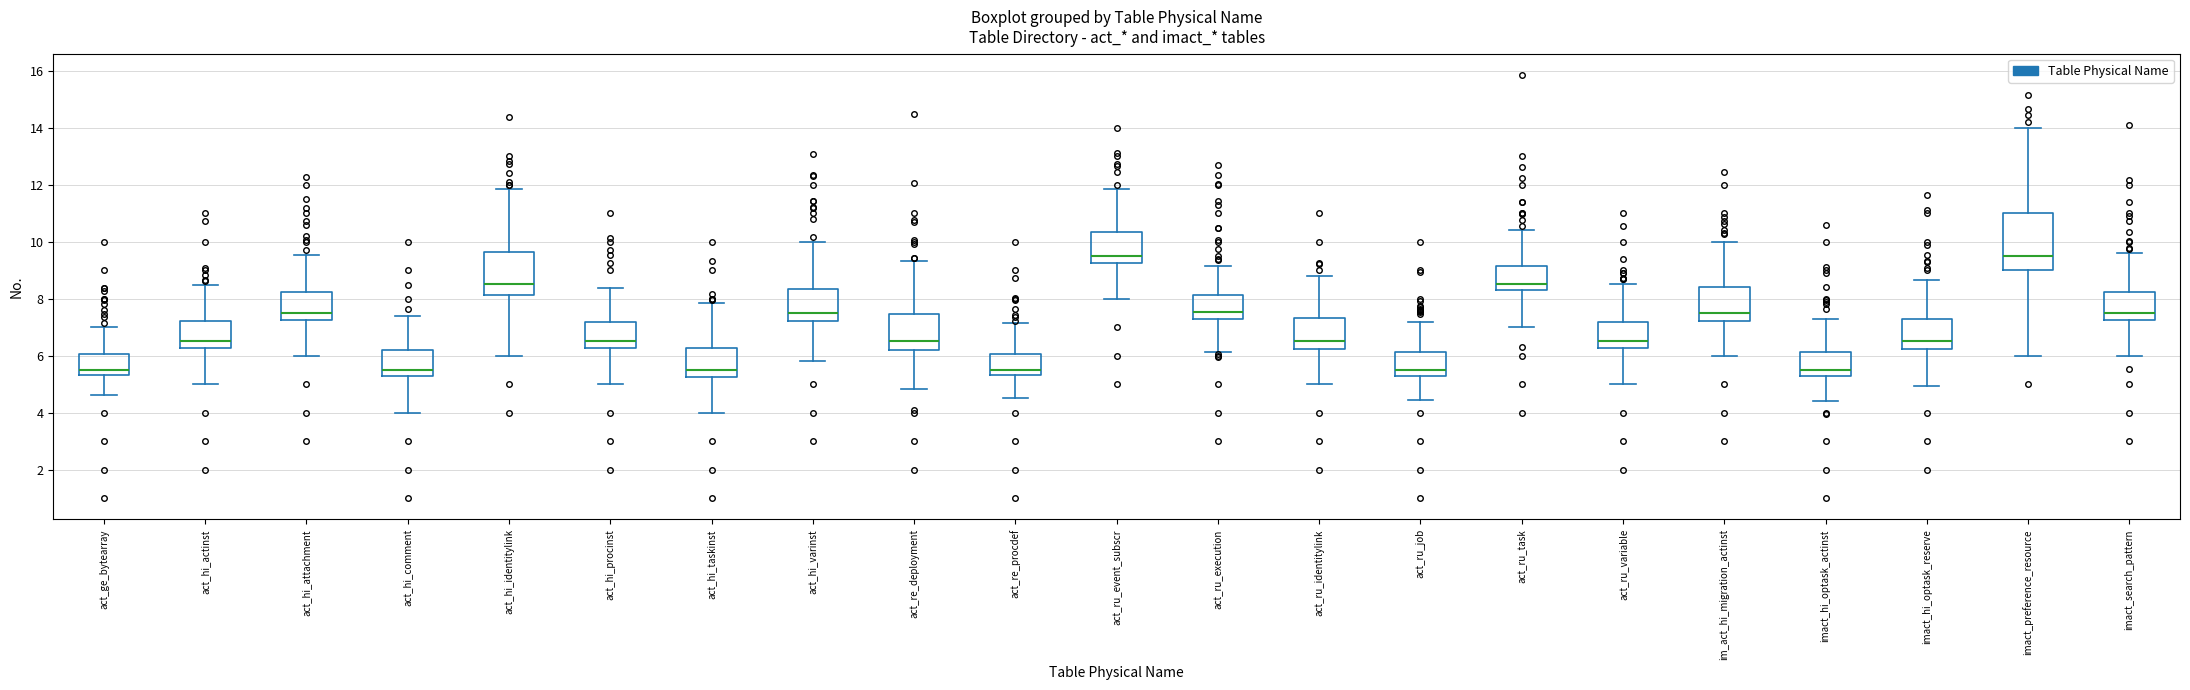

Reading left to right, transcribe this box plot: for each box, give where its median line is, the range the box spans, and where its two whiskers end, as read against the y-axis. The values are not printed on the chart, so give them approximately, as read against the axis.

act_ge_bytearray: median 5.6, box 5.4 to 6.0, whiskers 4.6 to 7.0
act_hi_actinst: median 6.6, box 6.2 to 7.2, whiskers 5.0 to 8.6
act_hi_attachment: median 7.6, box 7.2 to 8.2, whiskers 6.0 to 9.6
act_hi_comment: median 5.6, box 5.2 to 6.2, whiskers 4.0 to 7.4
act_hi_identitylink: median 8.6, box 8.2 to 9.6, whiskers 6.0 to 11.8
act_hi_procinst: median 6.6, box 6.2 to 7.2, whiskers 5.0 to 8.4
act_hi_taskinst: median 5.6, box 5.2 to 6.2, whiskers 4.0 to 7.8
act_hi_varinst: median 7.6, box 7.2 to 8.4, whiskers 5.8 to 10.0
act_re_deployment: median 6.6, box 6.2 to 7.4, whiskers 4.8 to 9.4
act_re_procdef: median 5.6, box 5.4 to 6.0, whiskers 4.6 to 7.2
act_ru_event_subscr: median 9.6, box 9.2 to 10.4, whiskers 8.0 to 11.8
act_ru_execution: median 7.6, box 7.2 to 8.2, whiskers 6.2 to 9.2
act_ru_identitylink: median 6.6, box 6.2 to 7.4, whiskers 5.0 to 8.8
act_ru_job: median 5.6, box 5.2 to 6.2, whiskers 4.4 to 7.2
act_ru_task: median 8.6, box 8.2 to 9.2, whiskers 7.0 to 10.4
act_ru_variable: median 6.6, box 6.2 to 7.2, whiskers 5.0 to 8.6
im_act_hi_migration_actinst: median 7.6, box 7.2 to 8.4, whiskers 6.0 to 10.0
imact_hi_optask_actinst: median 5.6, box 5.2 to 6.2, whiskers 4.4 to 7.2
imact_hi_optask_reserve: median 6.6, box 6.2 to 7.2, whiskers 5.0 to 8.6
imact_preference_resource: median 9.6, box 9.0 to 11.0, whiskers 6.0 to 14.0
imact_search_pattern: median 7.6, box 7.2 to 8.2, whiskers 6.0 to 9.6